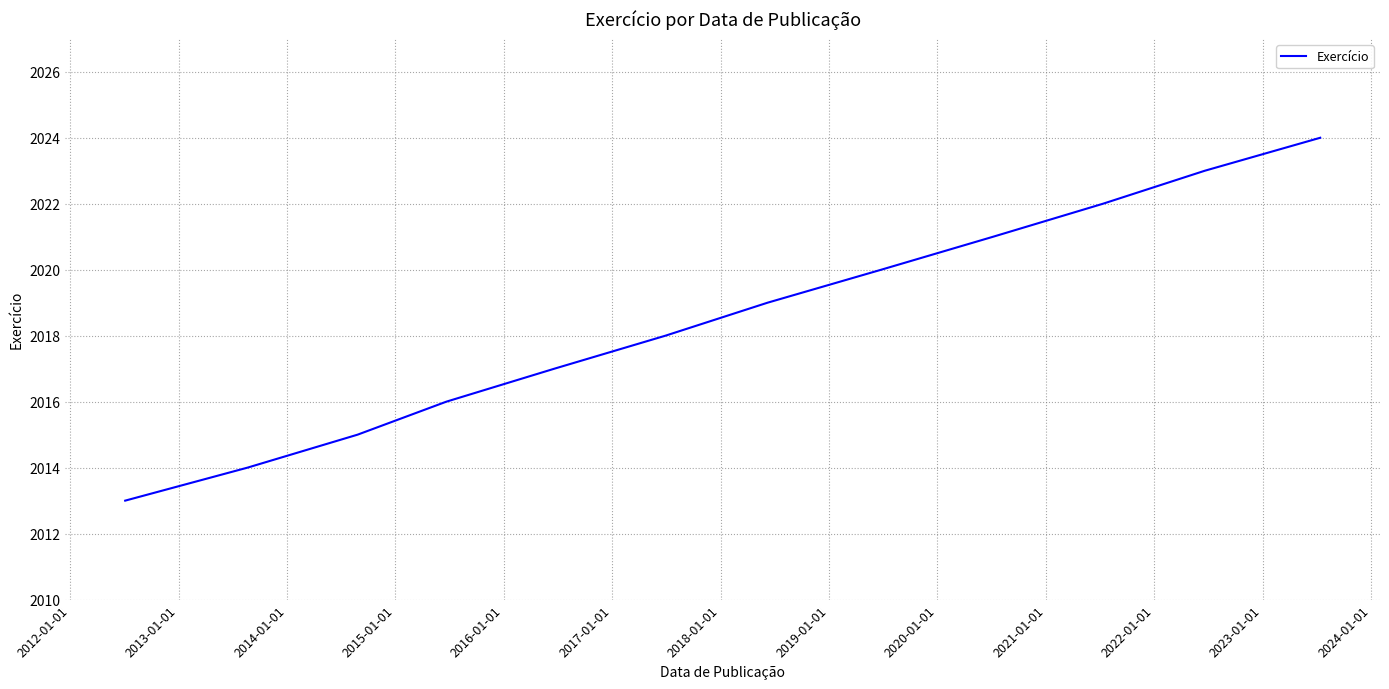

What is the smallest value displayed?

2013